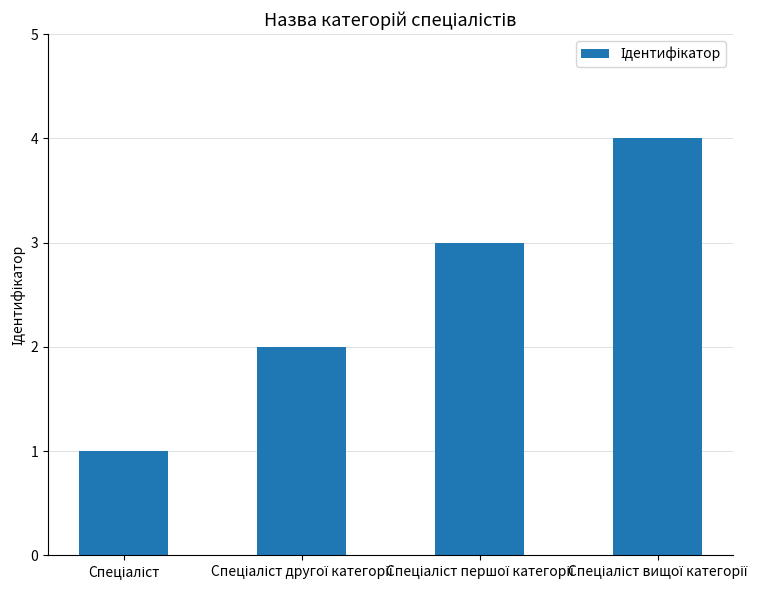

What is the difference between the maximum and minimum values?

3